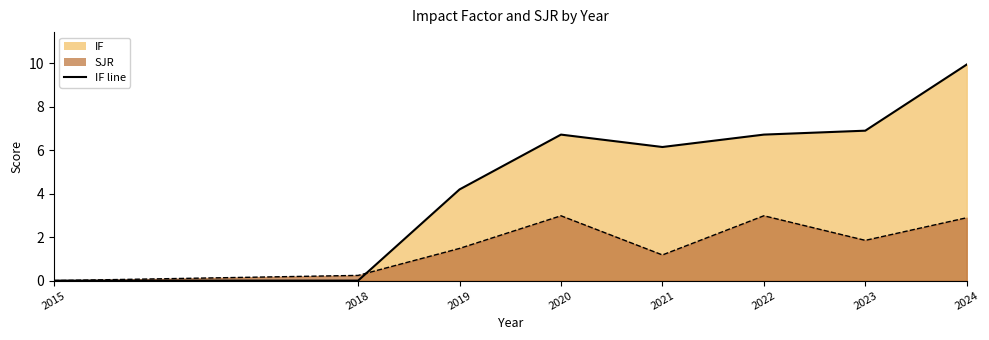

Is it true that SJR equals 0.4 at 2018?

False